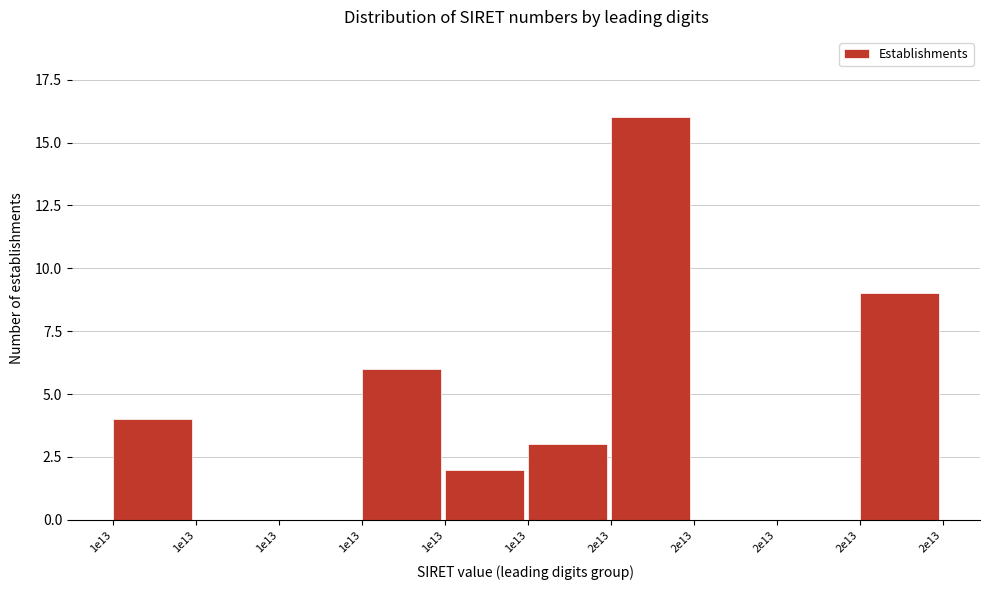

How many series are shown in this chart?

1